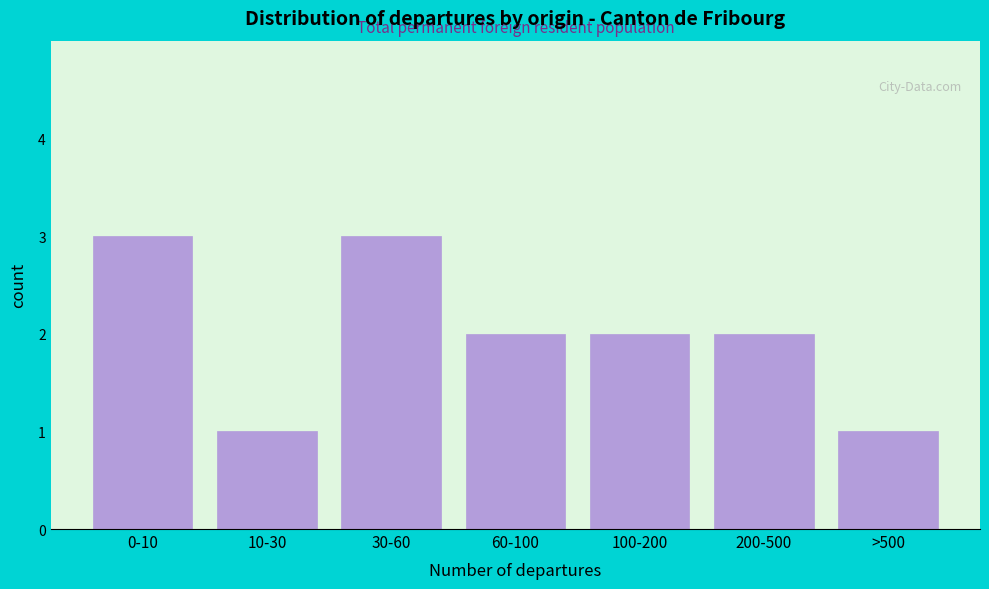

Reading left to right, what are all the values shown in this chart?

0-10=3	10-30=1	30-60=3	60-100=2	100-200=2	200-500=2	>500=1